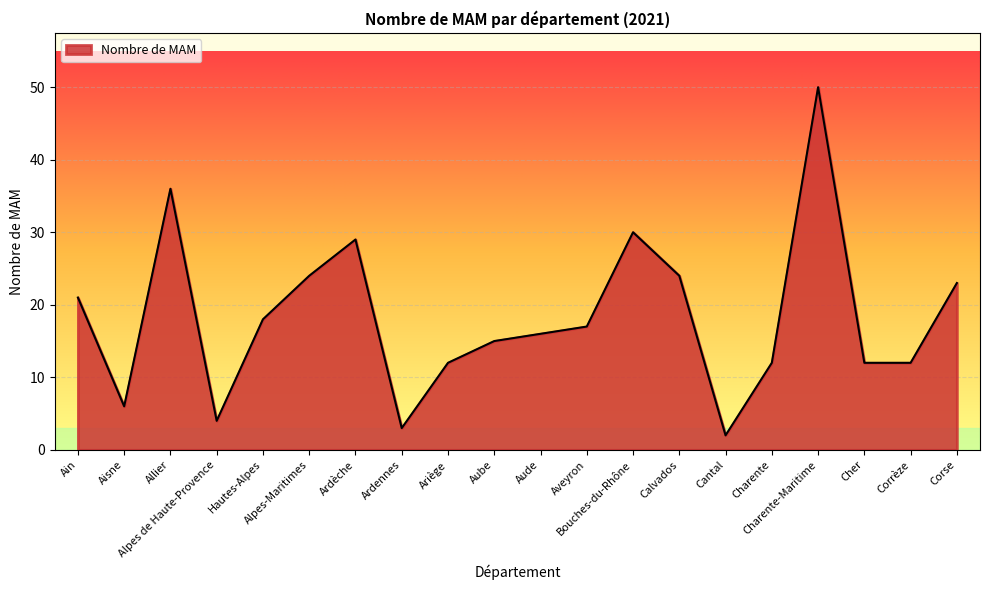

What is the minimum value shown in the chart?

2